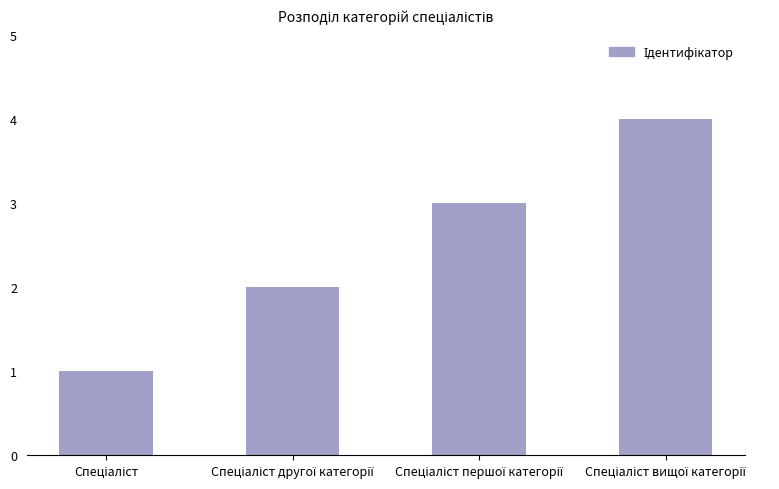

What is the difference between the maximum and minimum values?

3